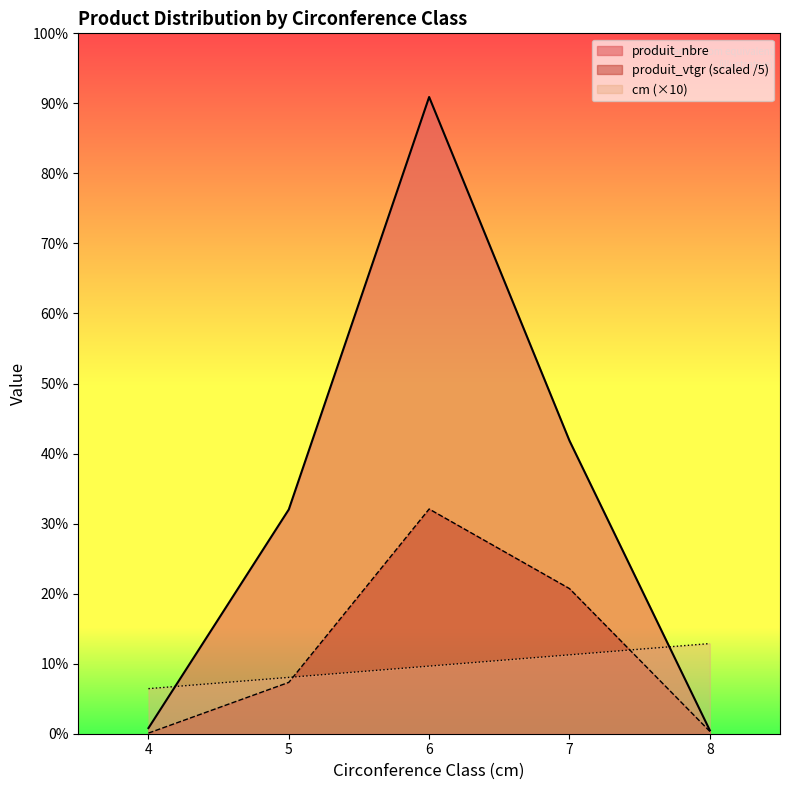

Which series has the largest total across all categories?

produit_nbre